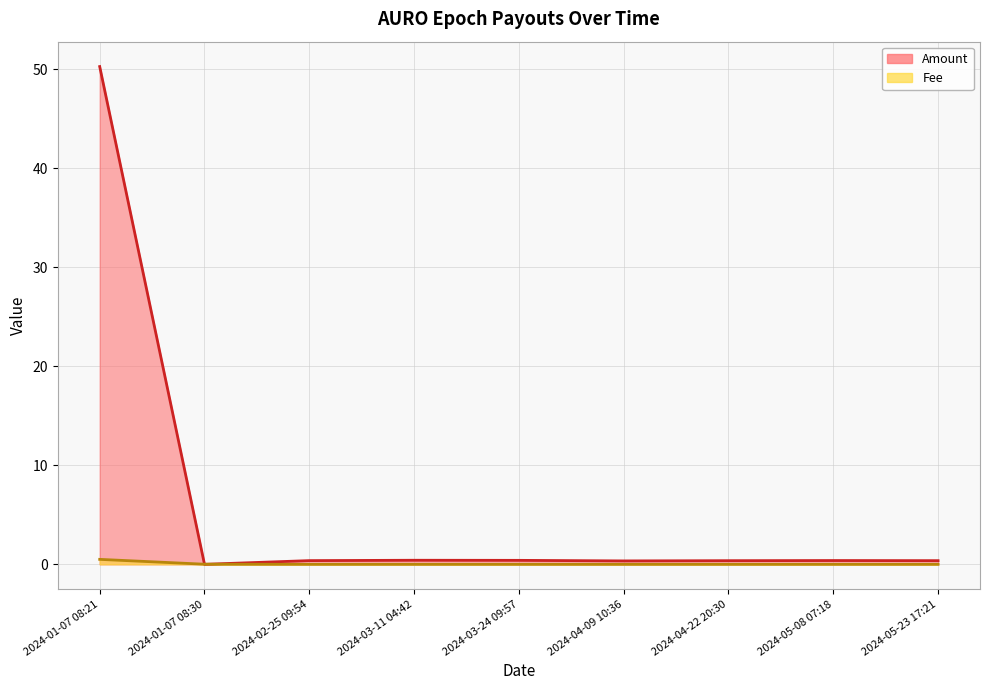

True or false: Fee and Amount cross at least once.

True